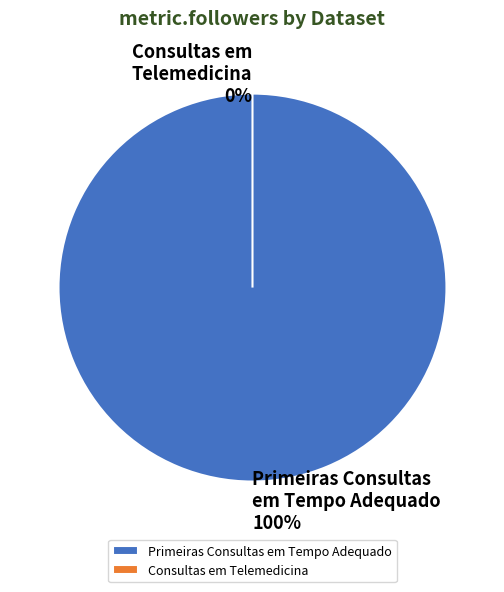

Is it true that Primeiras Consultas em Tempo Adequado is 88% of the pie?

False